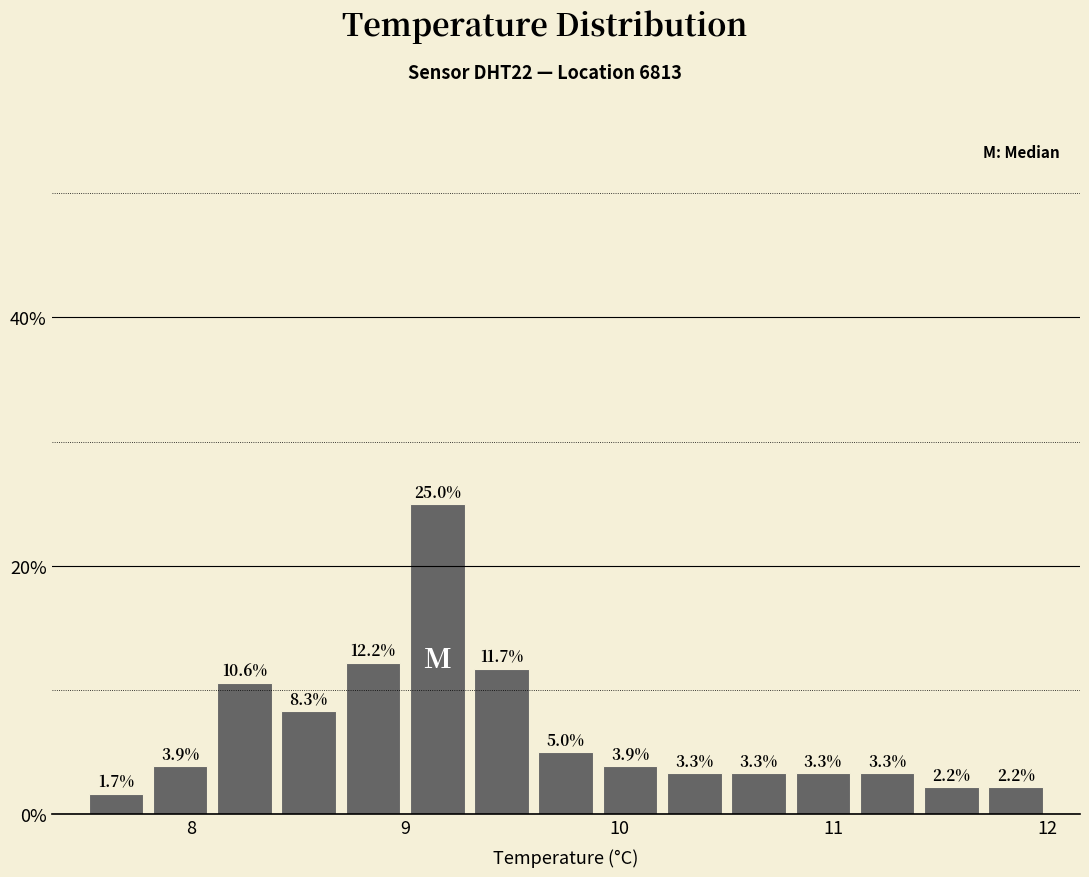

Read against the x-axis, roughly where is the centre of the tallest bar?

9.2